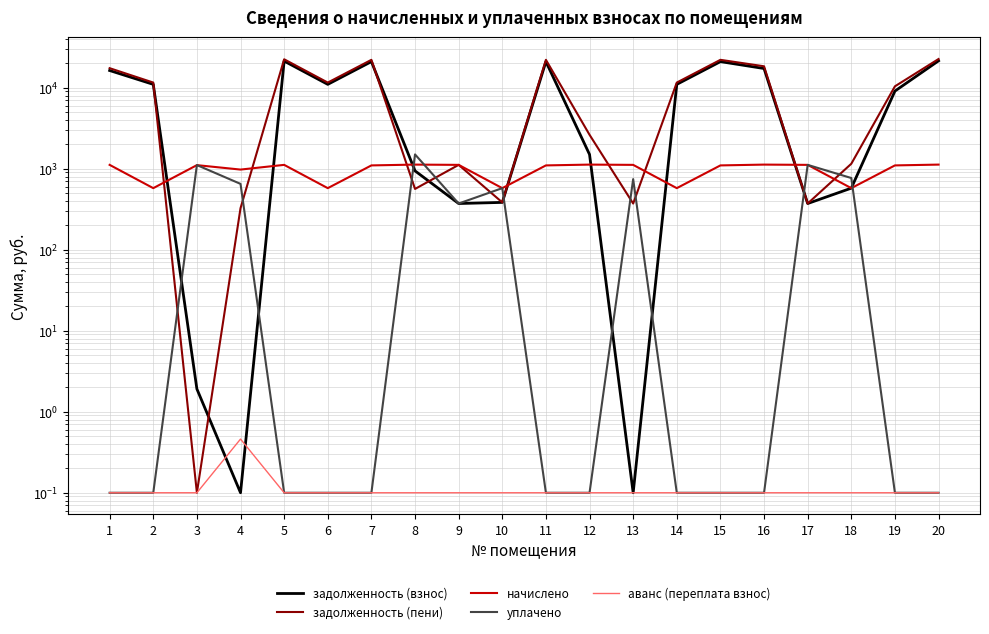

At which category does уплачено reach its first local valley?

9